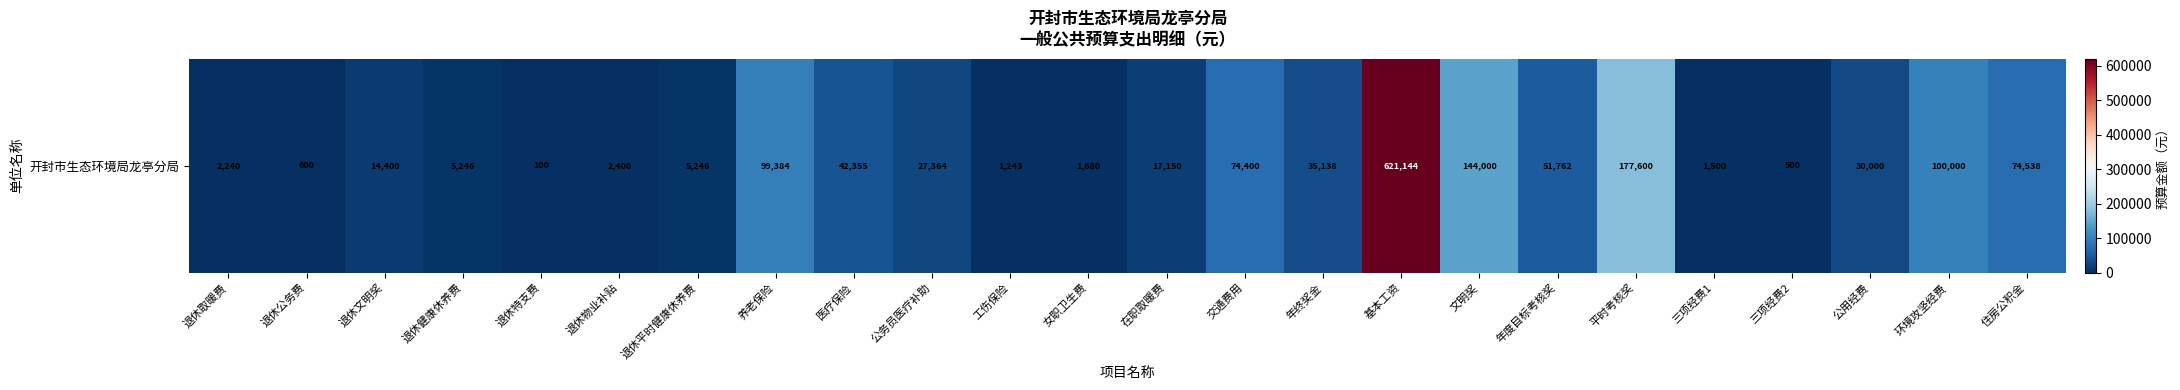

Where does the data first go above 27364?

养老保险